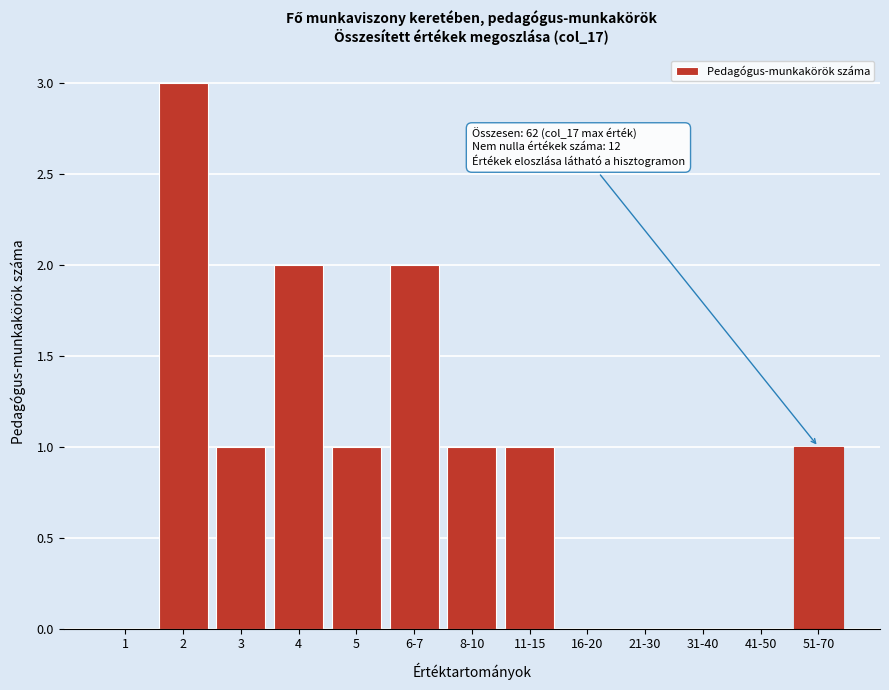

Reading left to right, list all the values displayed in this chart.

1=0	2=3	3=1	4=2	5=1	6-7=2	8-10=1	11-15=1	16-20=0	21-30=0	31-40=0	41-50=0	51-70=1